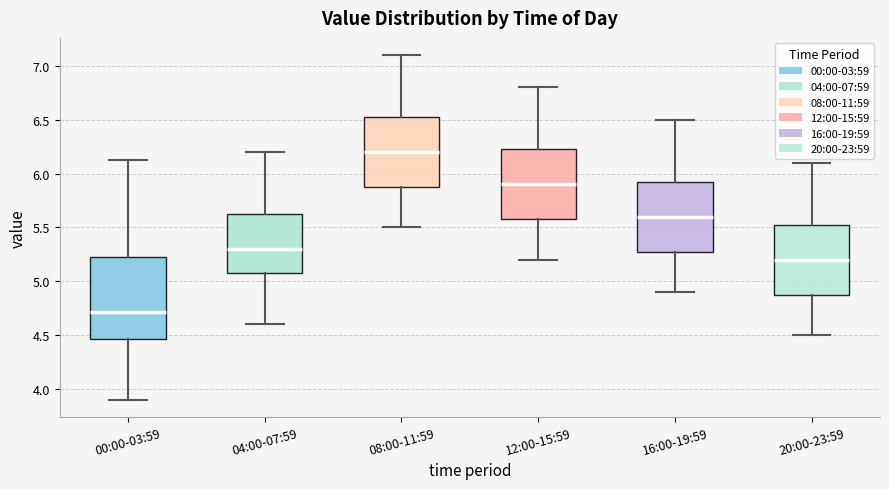

Which box is the tallest, from its lower edge to its upper edge?

00:00-03:59